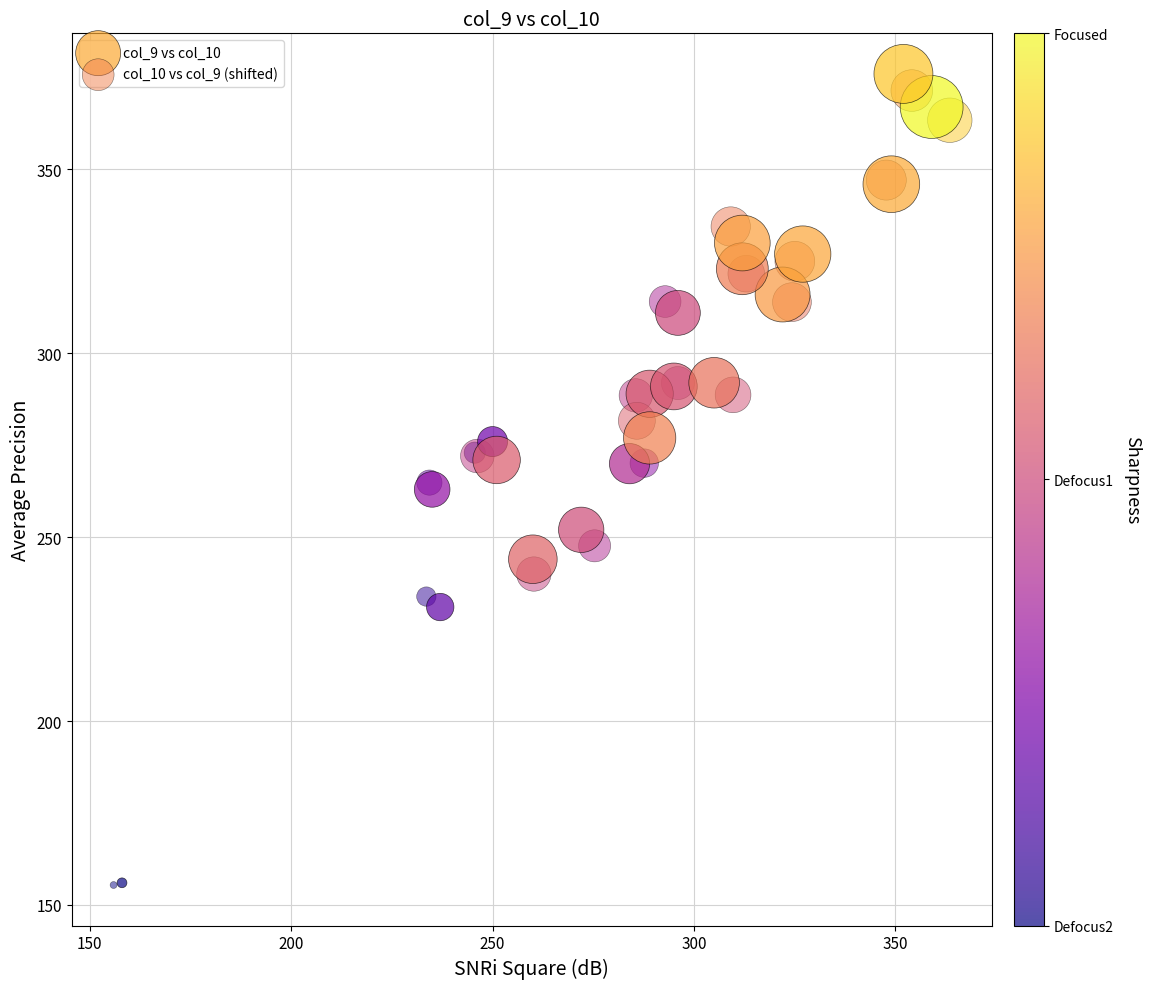

Which series has the widest spread of Y values?

col_9 vs col_10